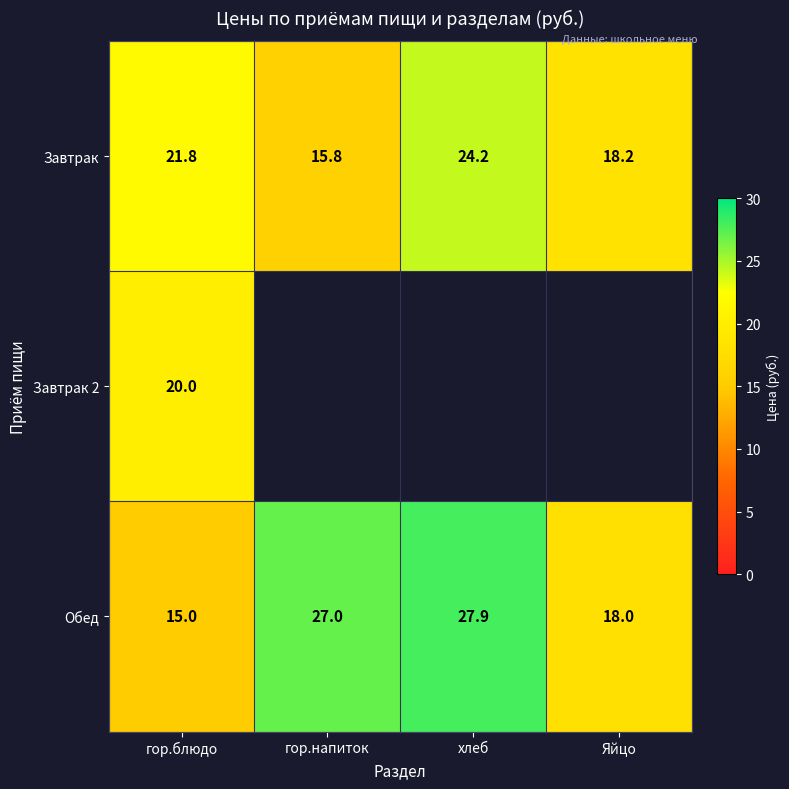

Read the Завтрак value at гор.блюдо.

21.8